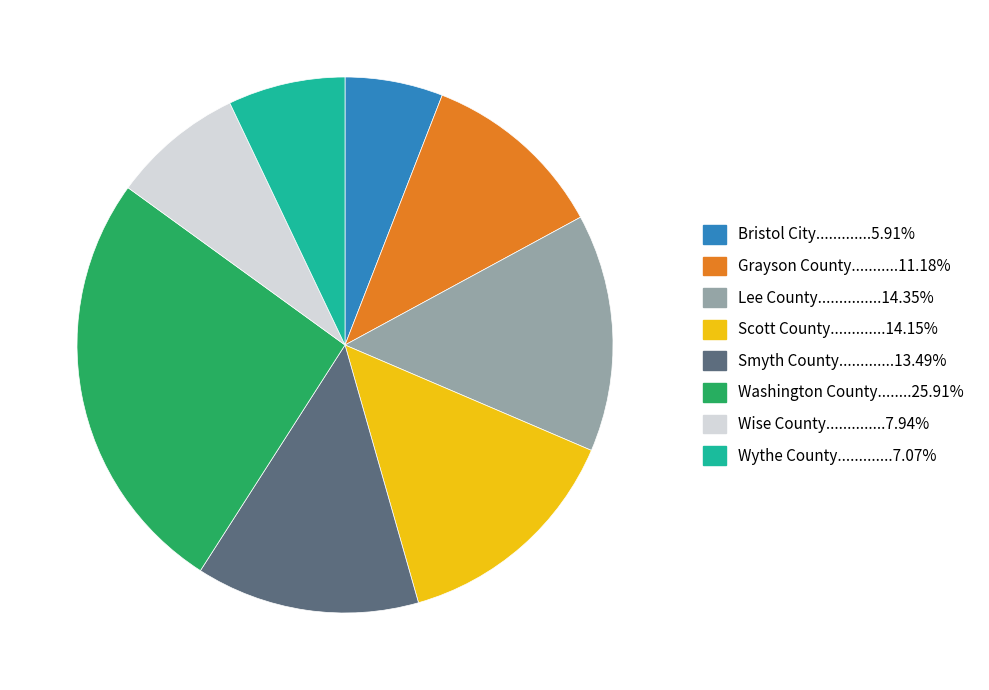

How many segments does this pie chart have?

8